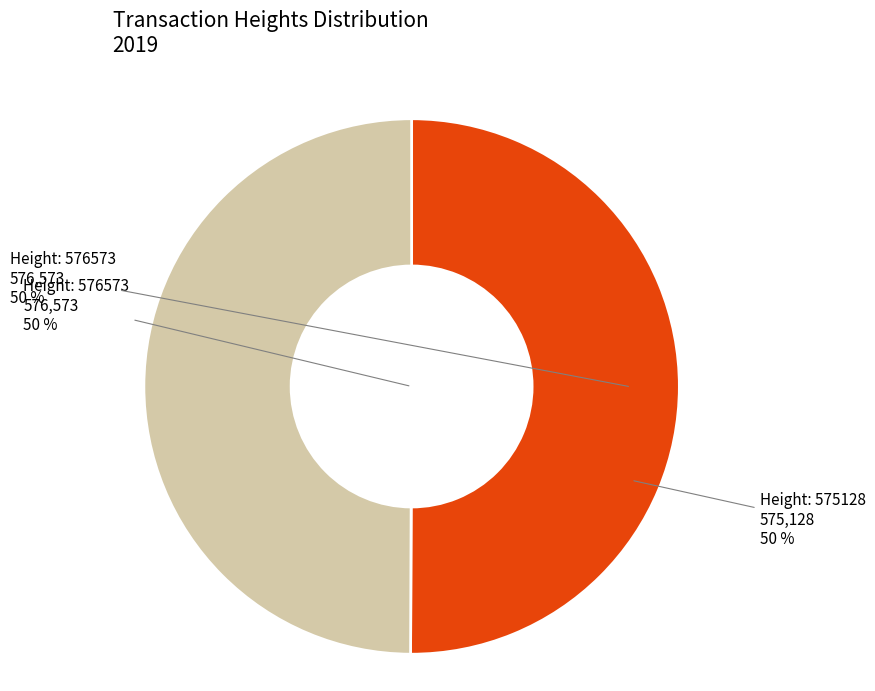

Count the number of slices in the pie.

2